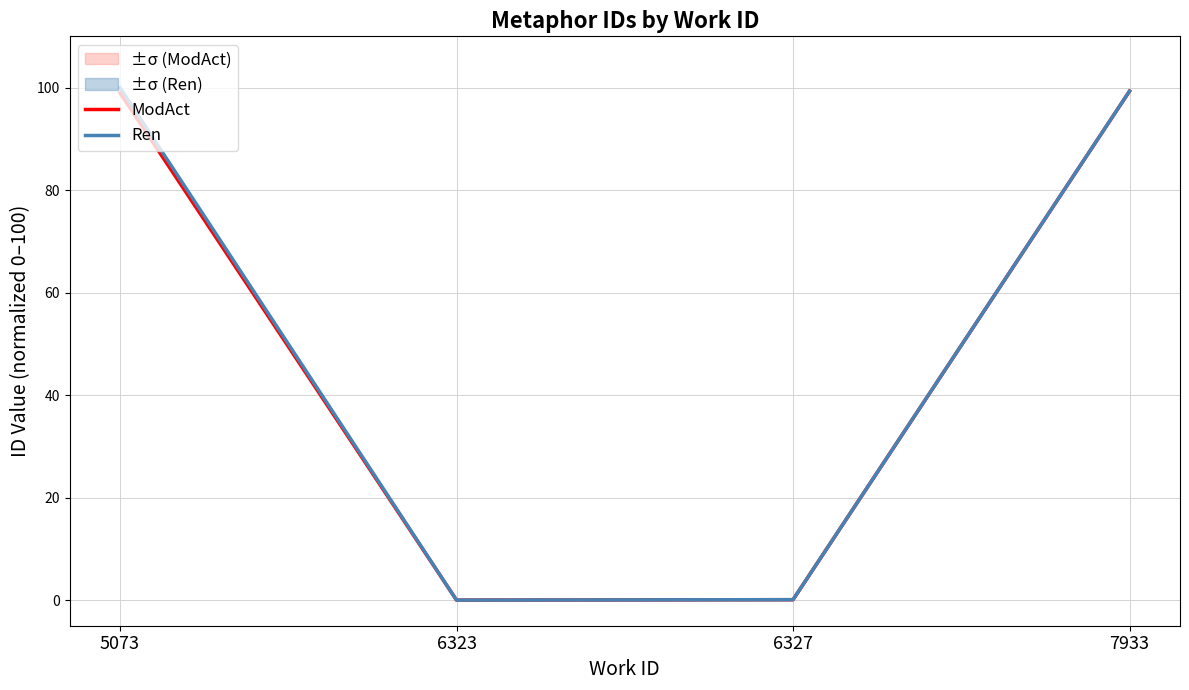

True or false: Ren and ModAct cross at least once.

False